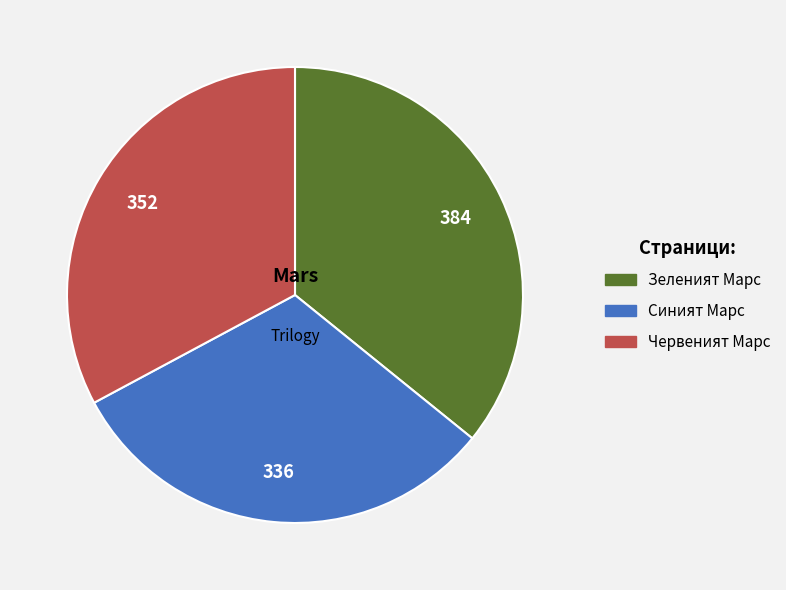

How many slices are in this pie chart?

3